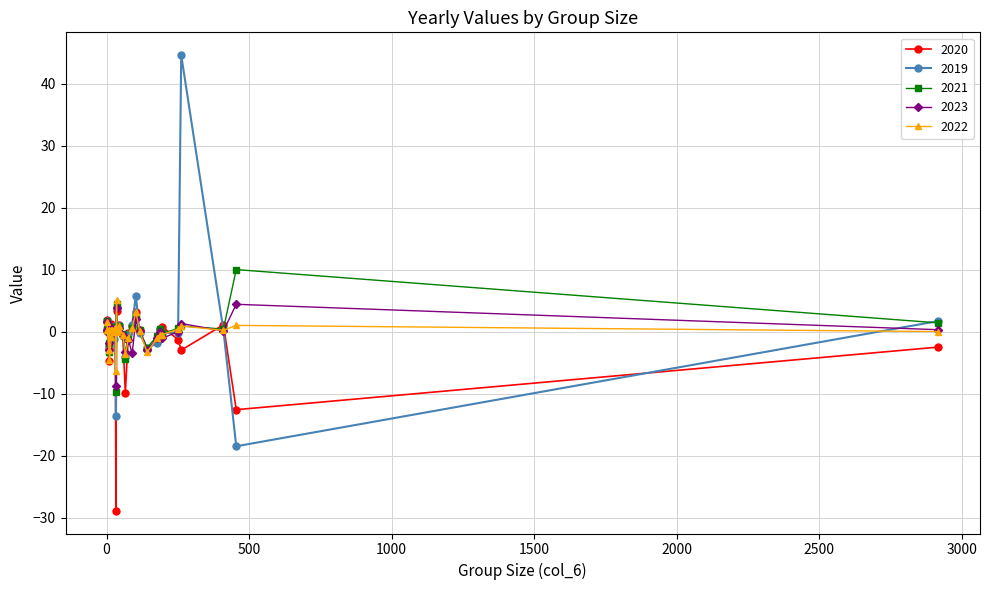

Is the value of 2022 at 45 greater than the value of 2020 at 251?

Yes